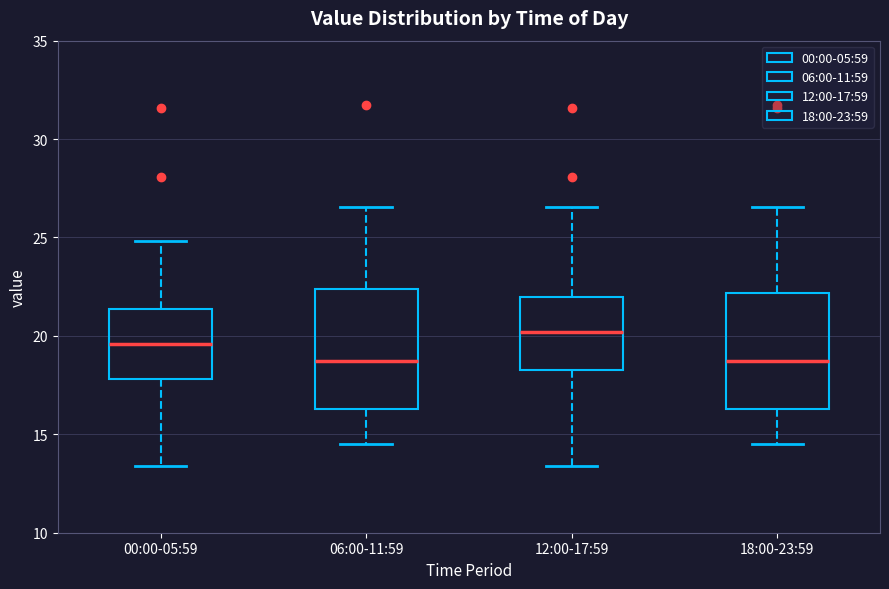

Reading left to right, read every box against the y-axis: the position of its median line, the range the box covers, and the ends of its whiskers. The values are not printed on the chart, so give them approximately, as read against the axis.

00:00-05:59: median 19.5, box 18.0 to 21.5, whiskers 13.5 to 25.0
06:00-11:59: median 18.5, box 16.5 to 22.5, whiskers 14.5 to 26.5
12:00-17:59: median 20.0, box 18.5 to 22.0, whiskers 13.5 to 26.5
18:00-23:59: median 18.5, box 16.5 to 22.0, whiskers 14.5 to 26.5